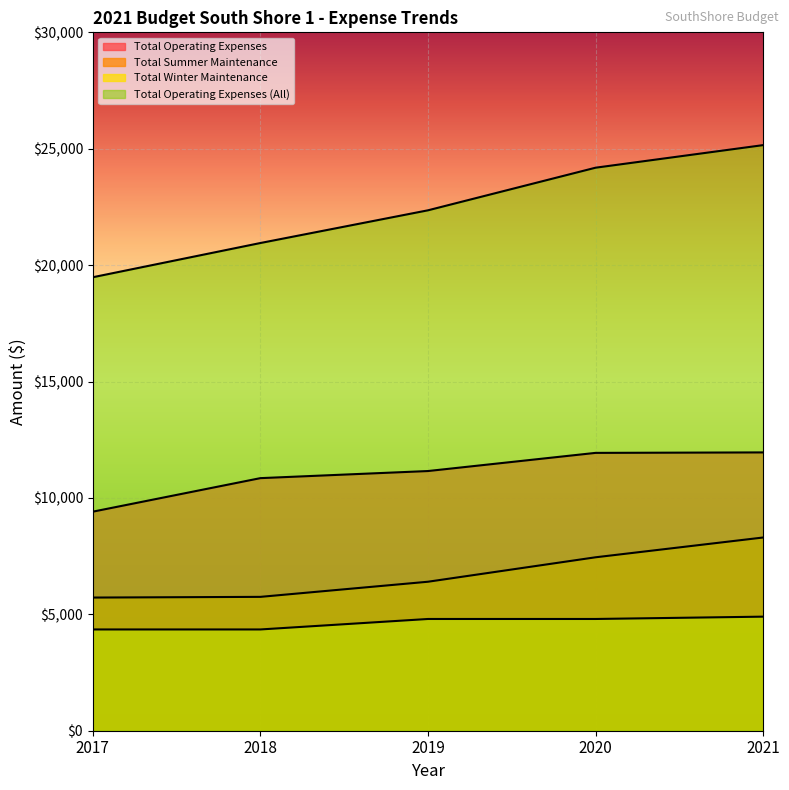

What are all the series names shown in the legend?

Total Operating Expenses, Total Summer Maintenance, Total Winter Maintenance, Total Operating Expenses (All)